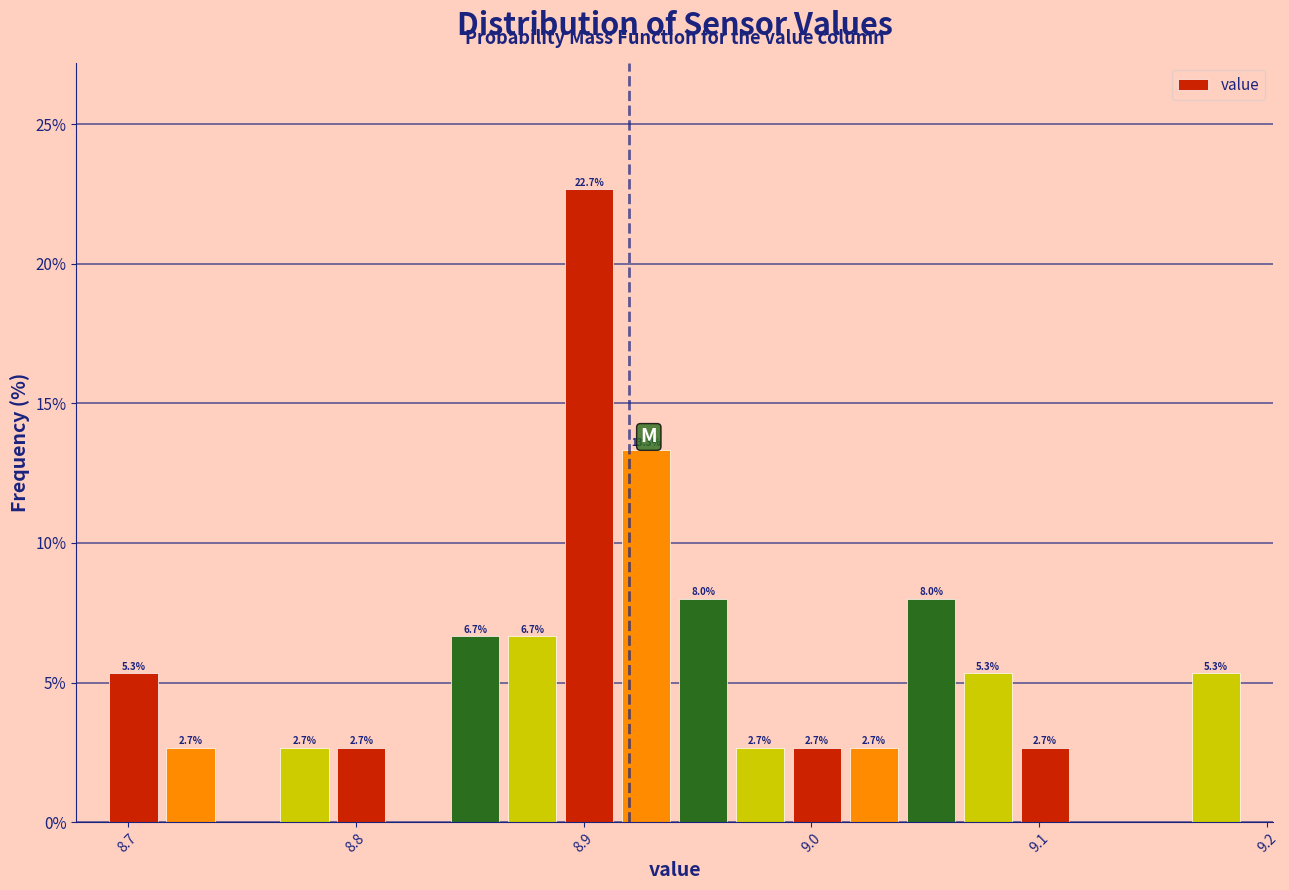

Read against the x-axis, roughly where is the centre of the tallest bar?

8.90